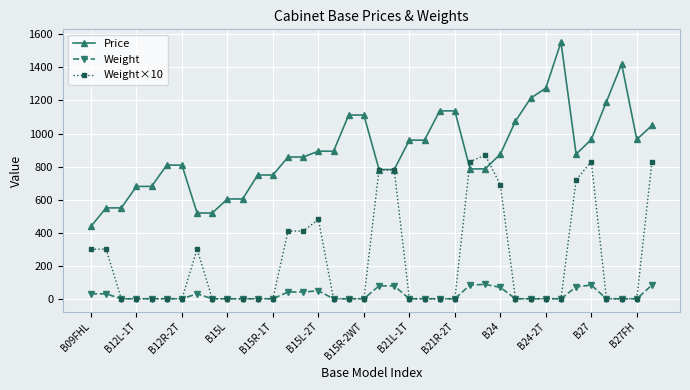

True or false: Weight and Price intersect in this chart.

False